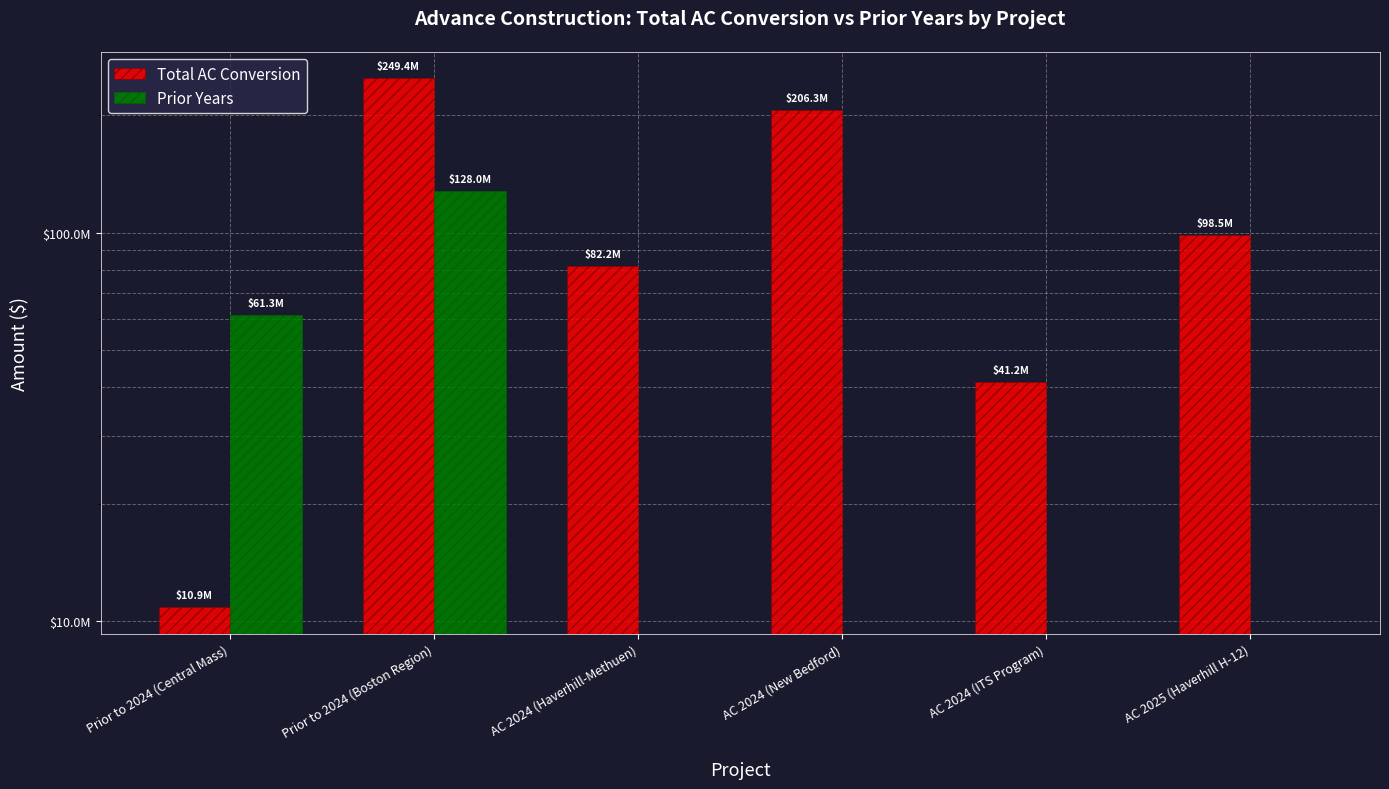

Which series has the largest total across all categories?

Total AC Conversion